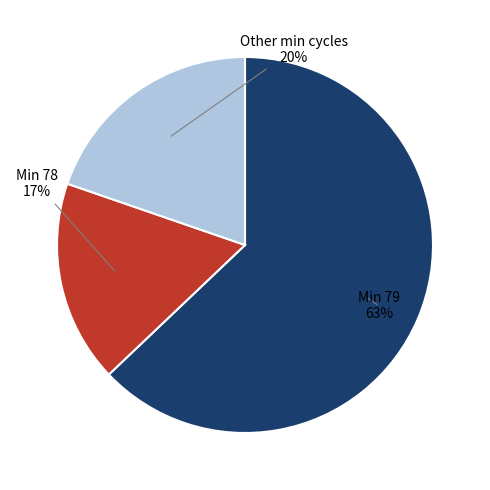

To the nearest percent, what is the difference between the largest and smallest slice percentages?

46%